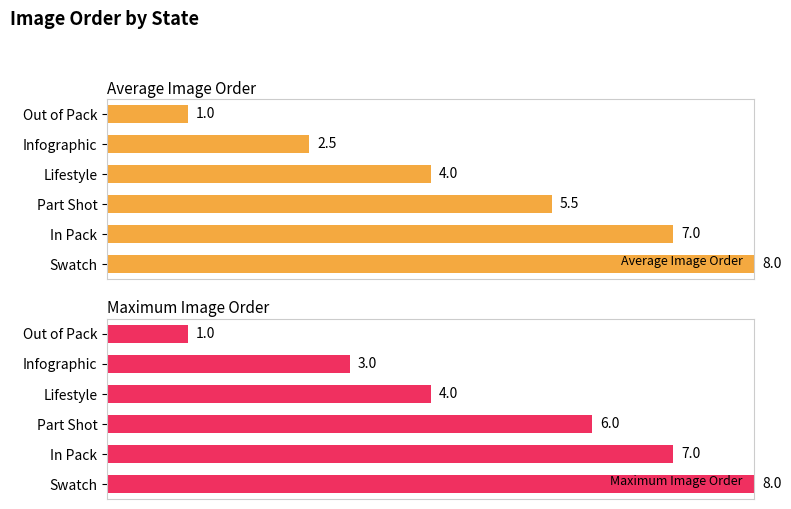

Rank the categories by Average Image Order value from highest to lowest.

Swatch, In Pack, Part Shot, Lifestyle, Infographic, Out of Pack